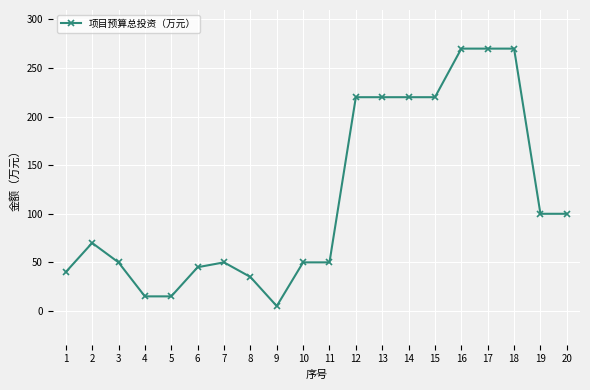

What is the average value?

116